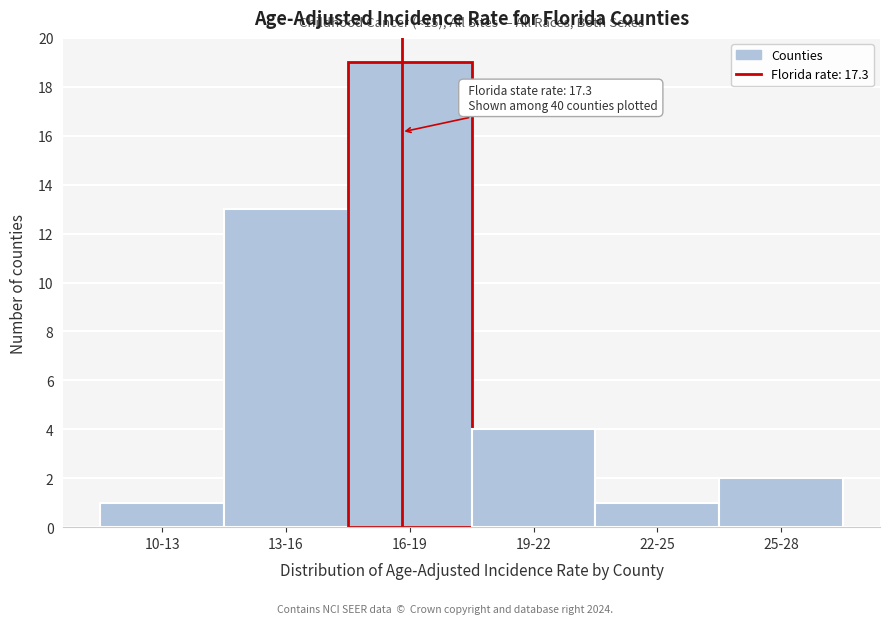

Reading right to left, transcribe all the data shown in this chart.

2	1	4	19	13	1